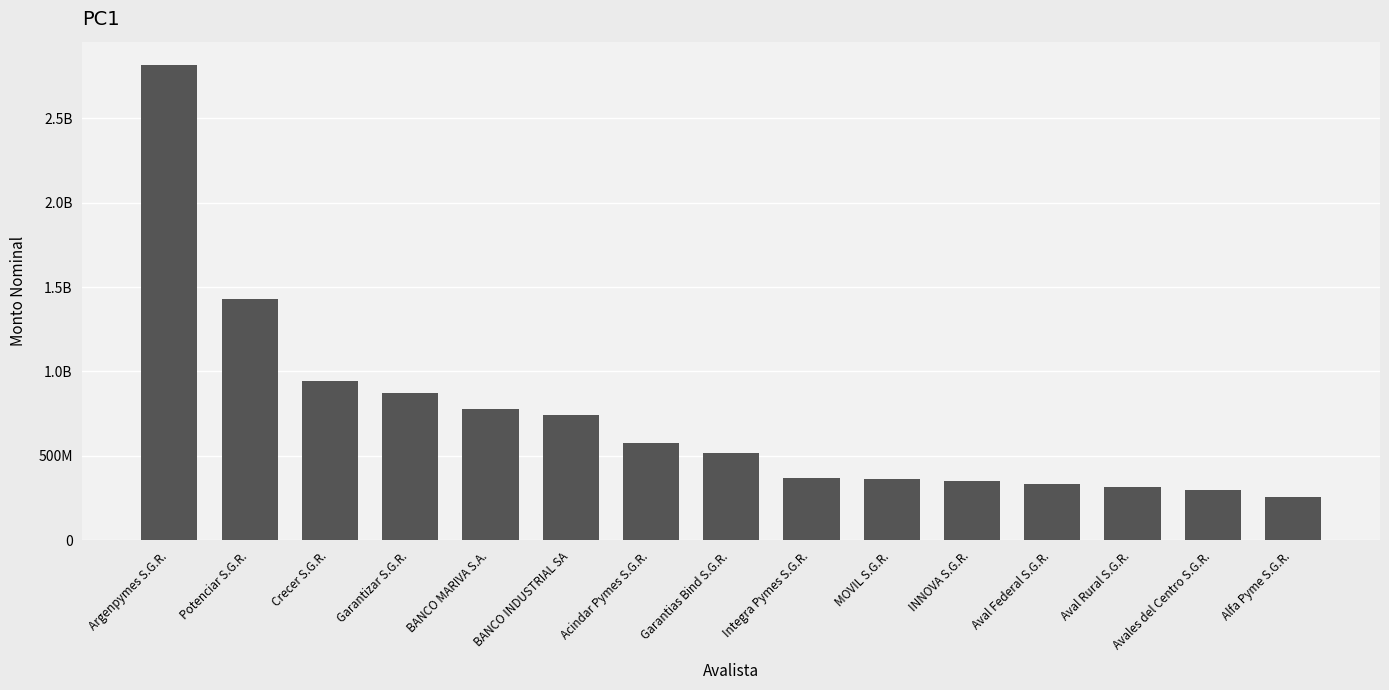

Reading left to right, transcribe all the data shown in this chart.

2813728435.1	1429718571.8	945189854.9	875104163.3	778093795.4	740084773.7	573425425.7	514195341.9	369775022.0	362052291.2	353160801.2	332086384.3	317106610.3	298242670.9	256282186.0